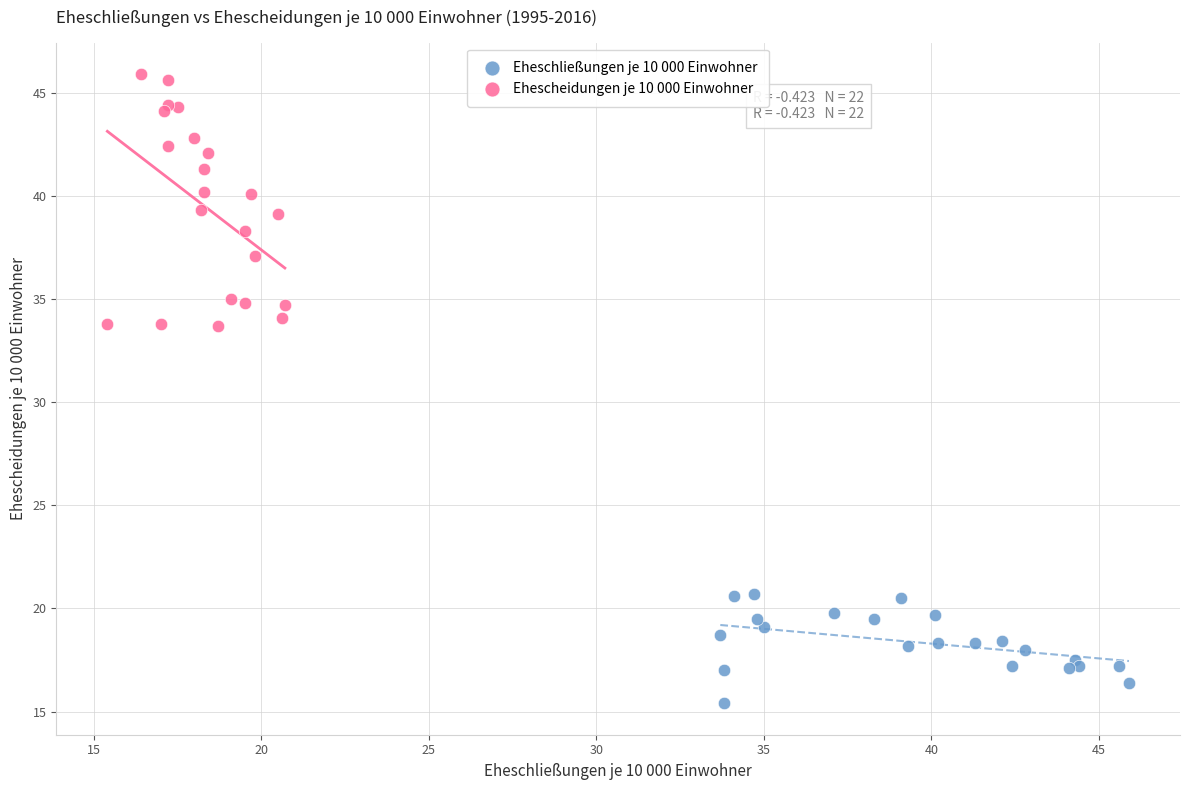

Which series reaches the minimum Y coordinate?

Eheschließungen je 10 000 Einwohner